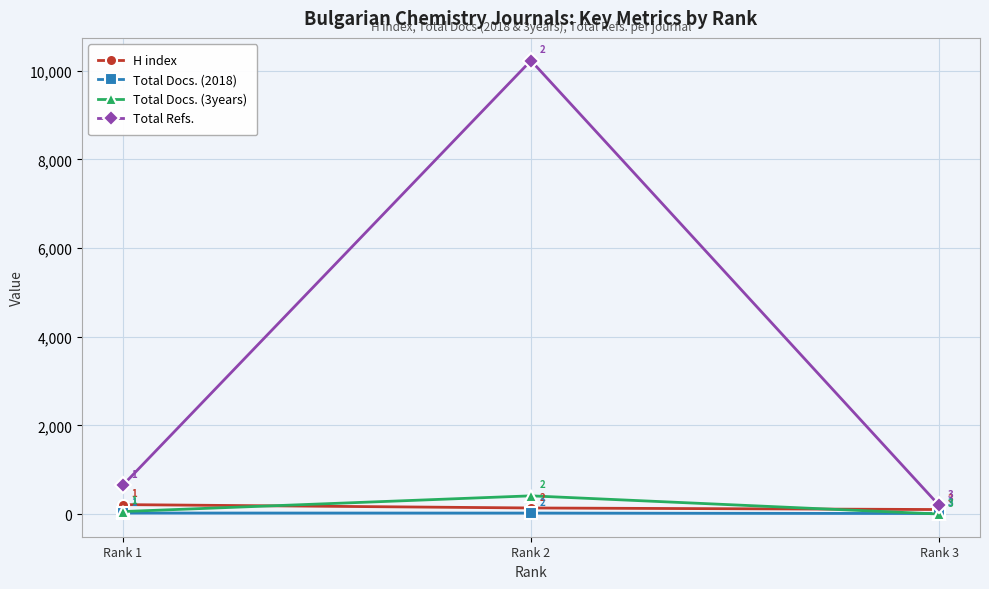

What is the value of the H index point at the 1st from the left?

213